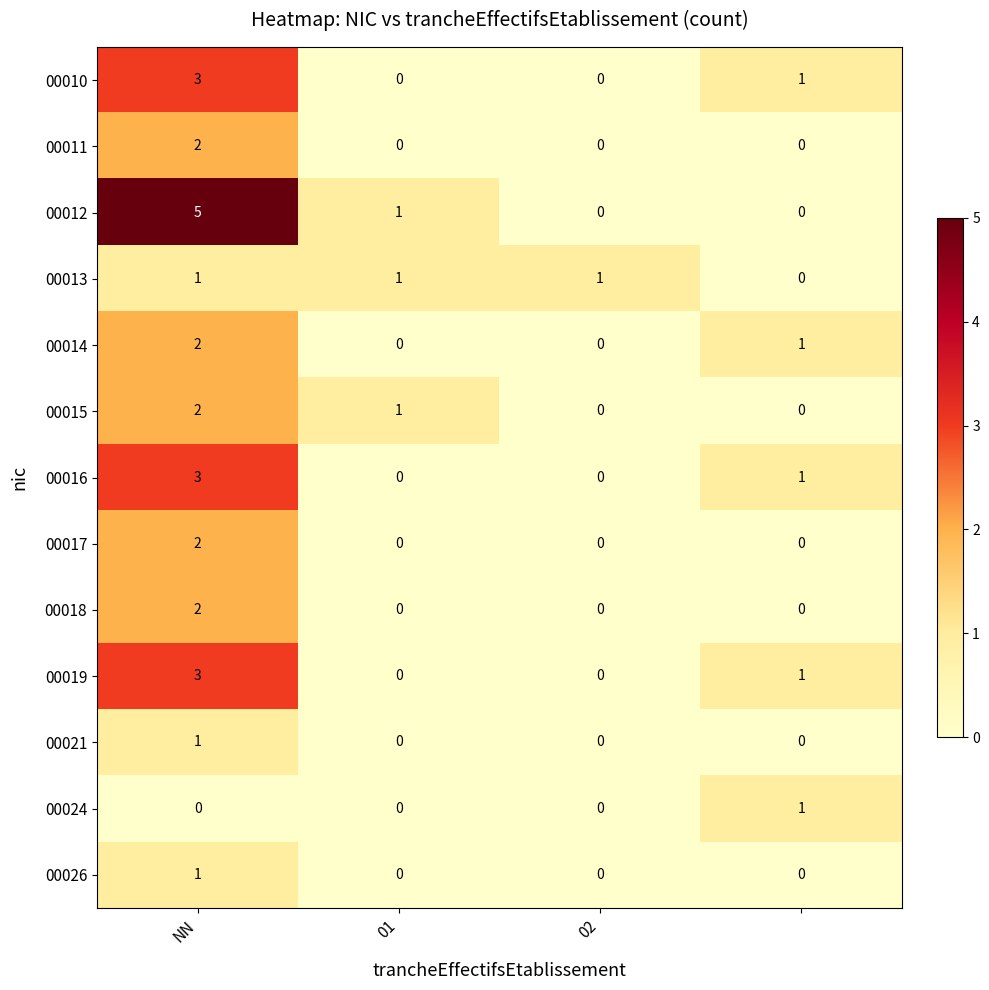

Which series has the largest range (max minus min)?

00012